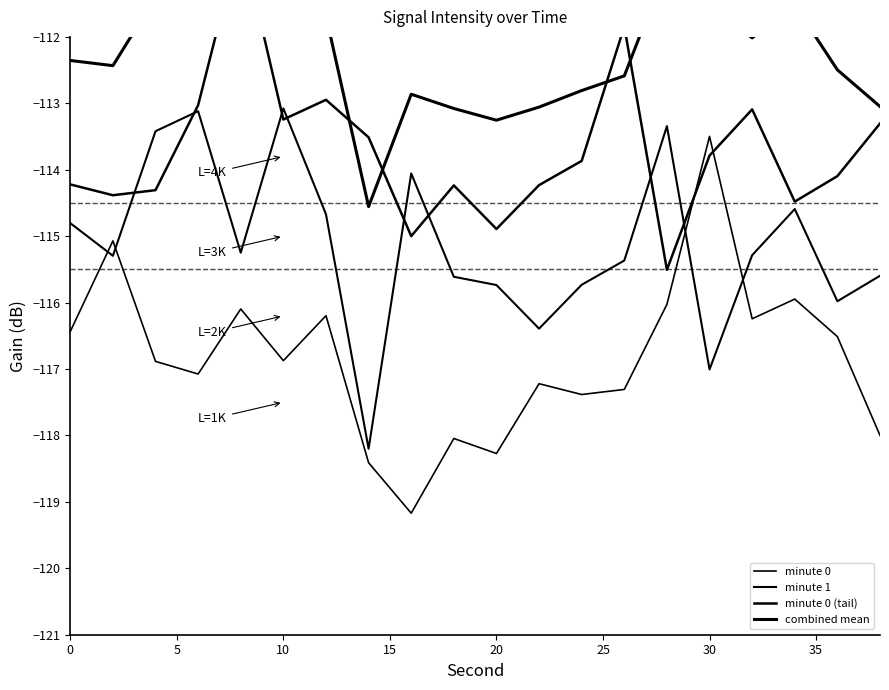

Does the chart display data point markers on the line(s)?

No